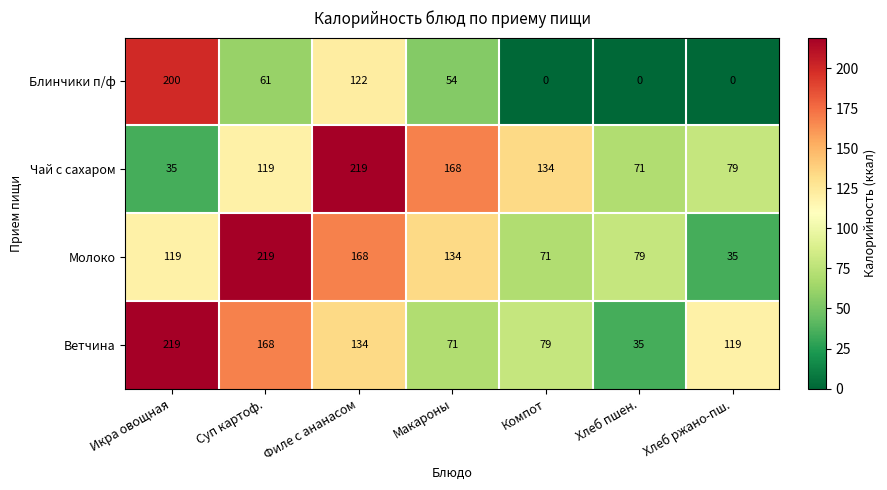

Where is Чай с сахаром nearest to the value 127?

Компот